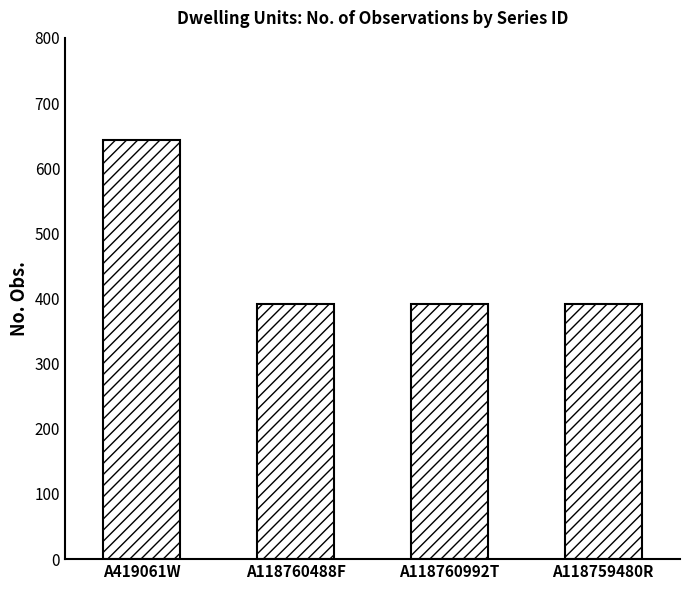

The value at A118760992T is 392. True or false?

True